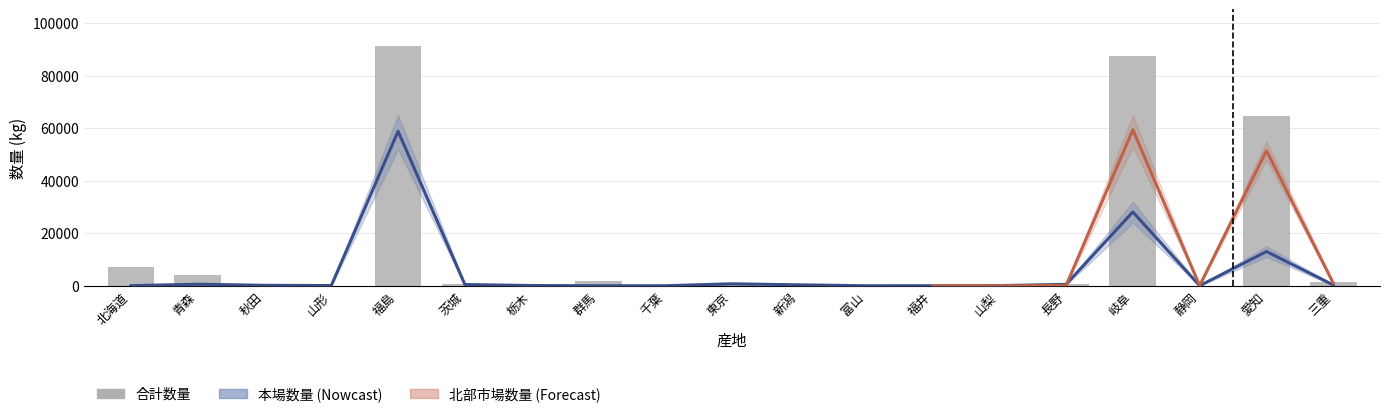

What is the average value of the 合計数量 series?

13736